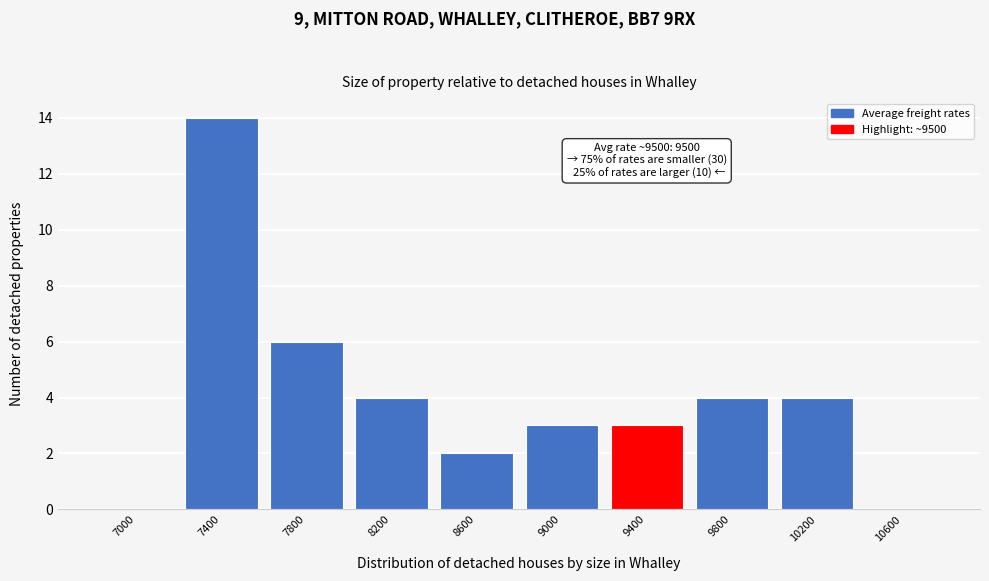

Reading right to left, what are all the values shown in this chart?

10600=0	10200=4	9800=4	9400=3	9000=3	8600=2	8200=4	7800=6	7400=14	7000=0